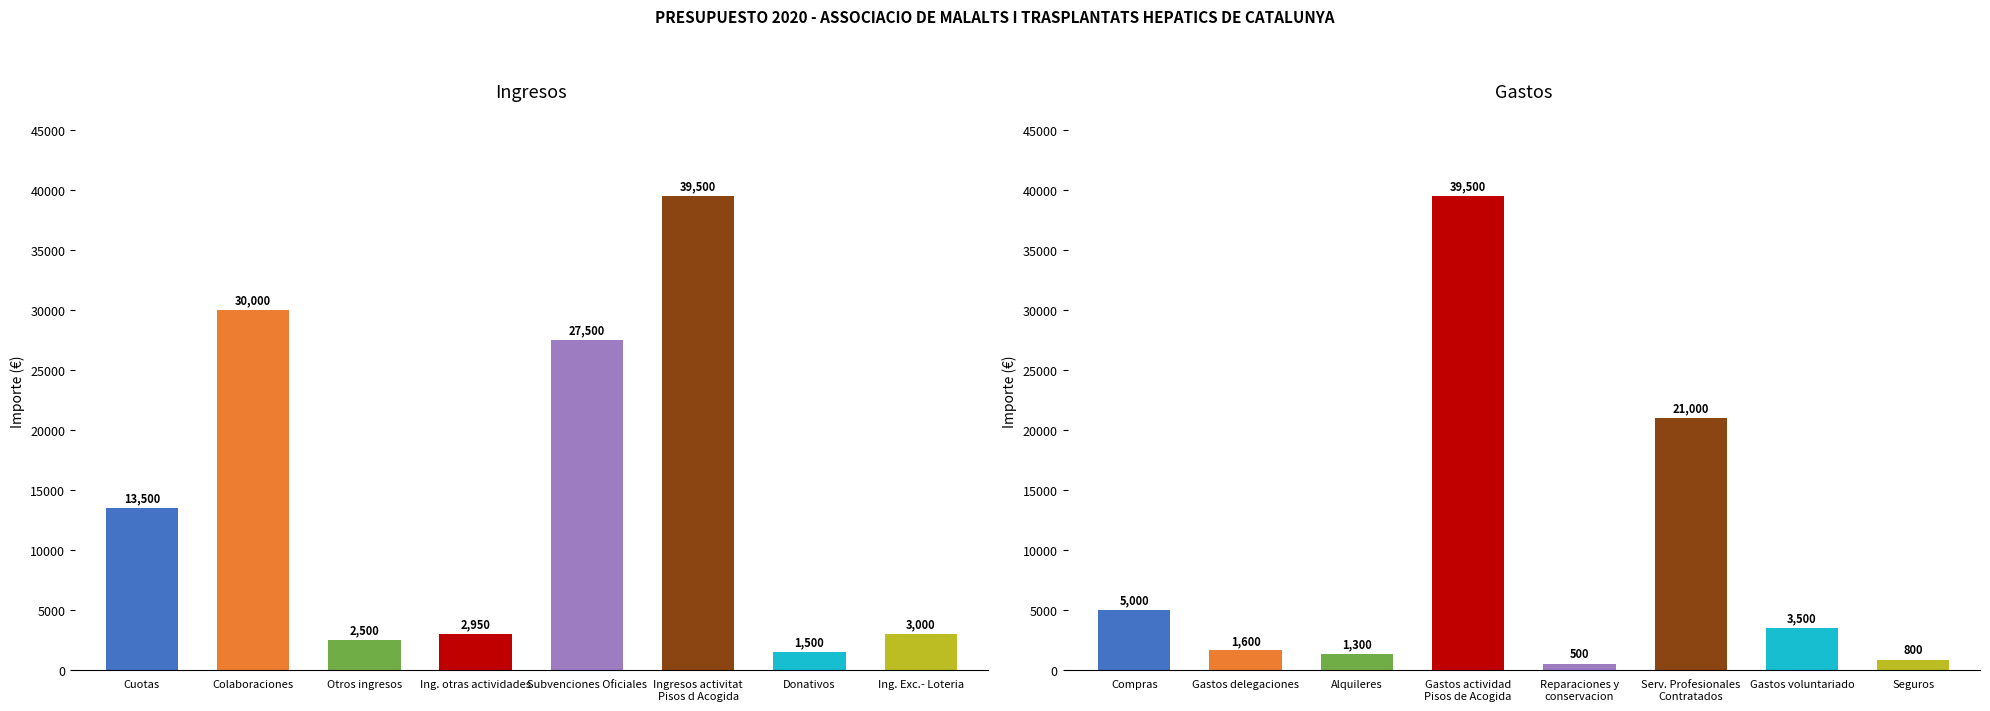

Reading left to right, what are all the values shown in this chart?

Ingresos: 13500	30000	2500	2950	27500	39500	1500	3000
Gastos: 5000	1600	1300	39500	500	21000	3500	800